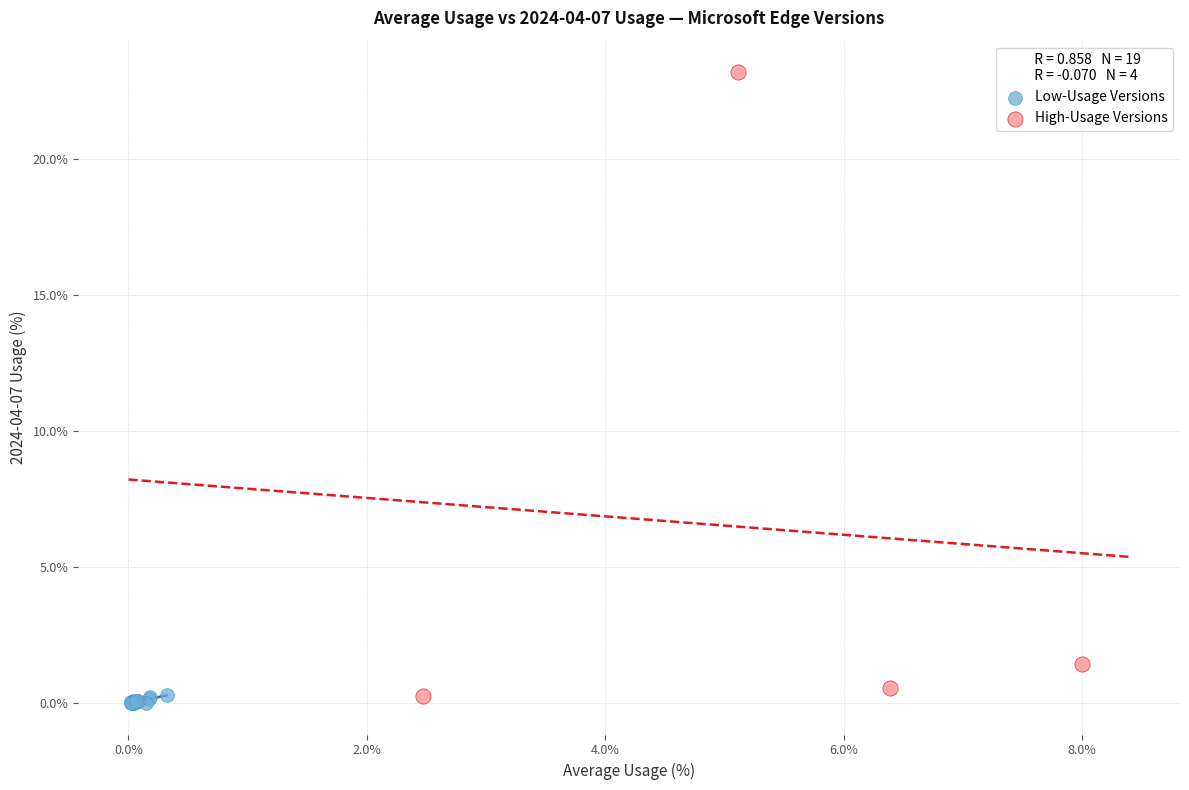

Which series has the widest spread of Y values?

High-Usage Versions